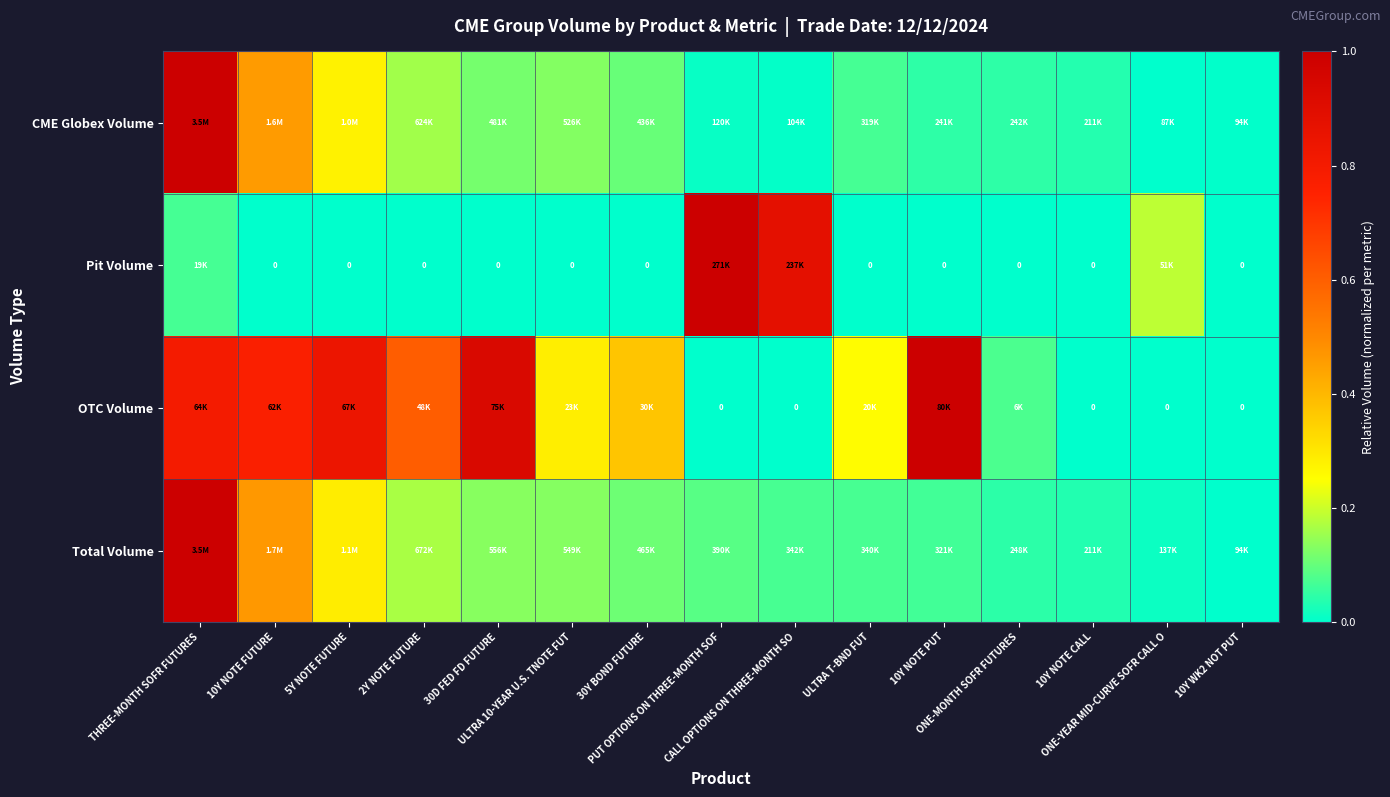

At how many categories does at least one series exceed 0?

15